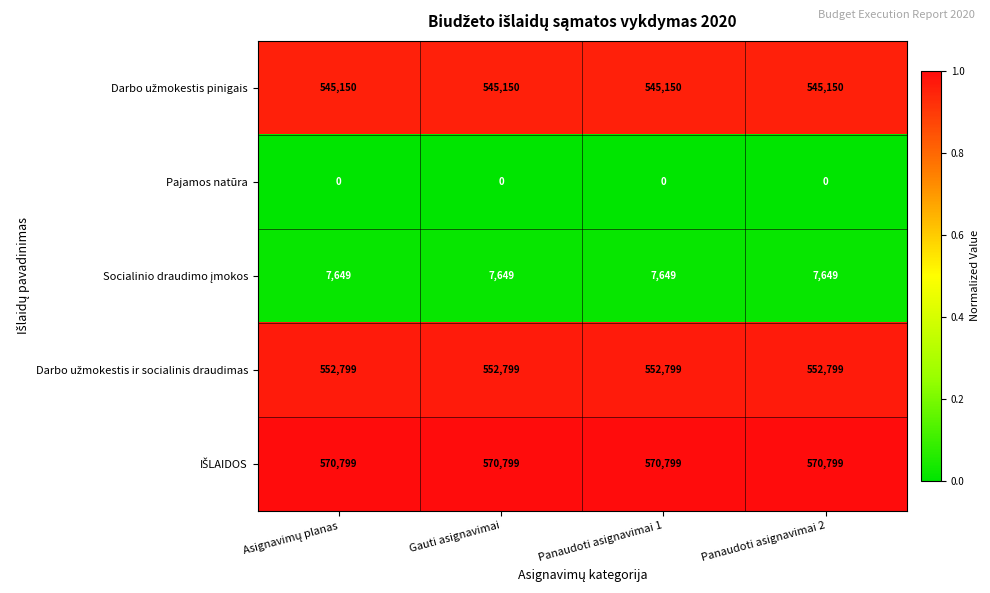

At how many categories does at least one series exceed 322104?

4